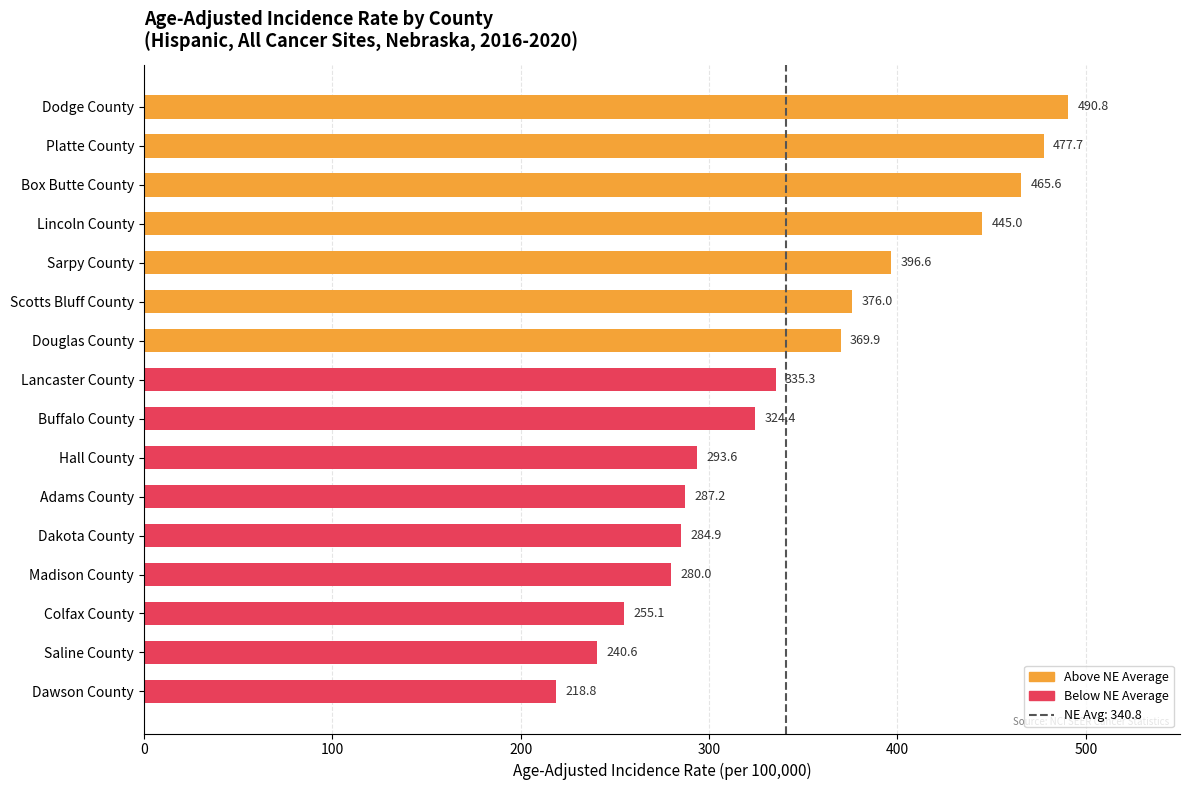

Which category has the lowest value across all series?

Dawson County